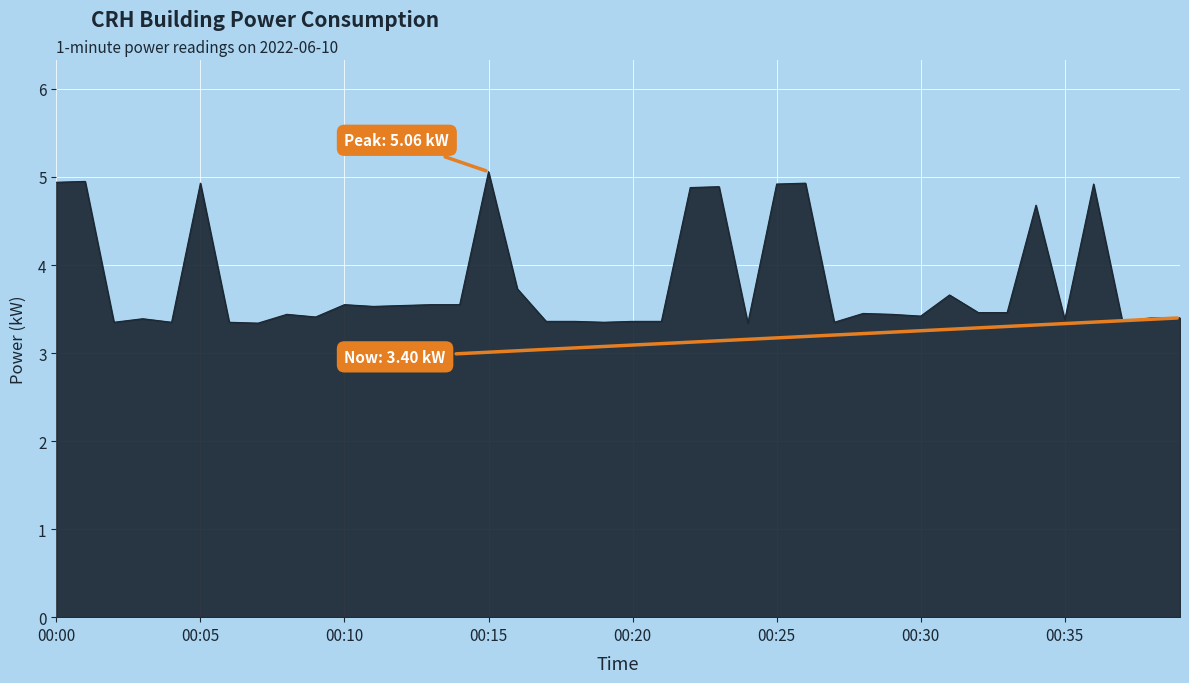

True or false: the data has more than 1 interior local peaks.

True